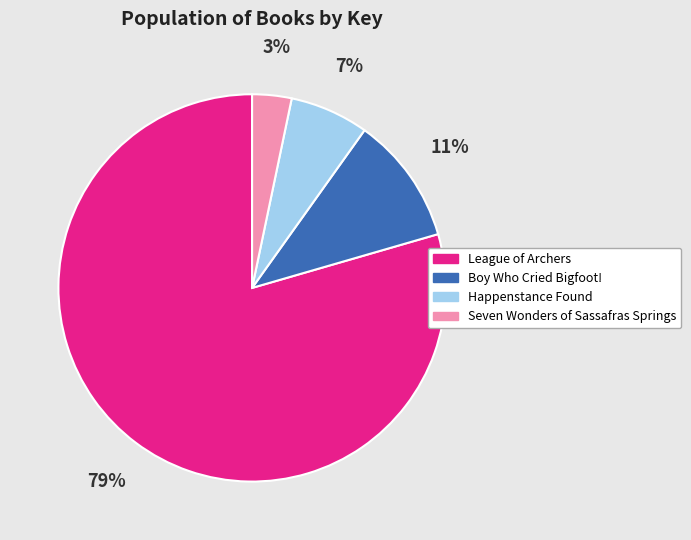

Which category has the biggest portion of the pie?

League of Archers